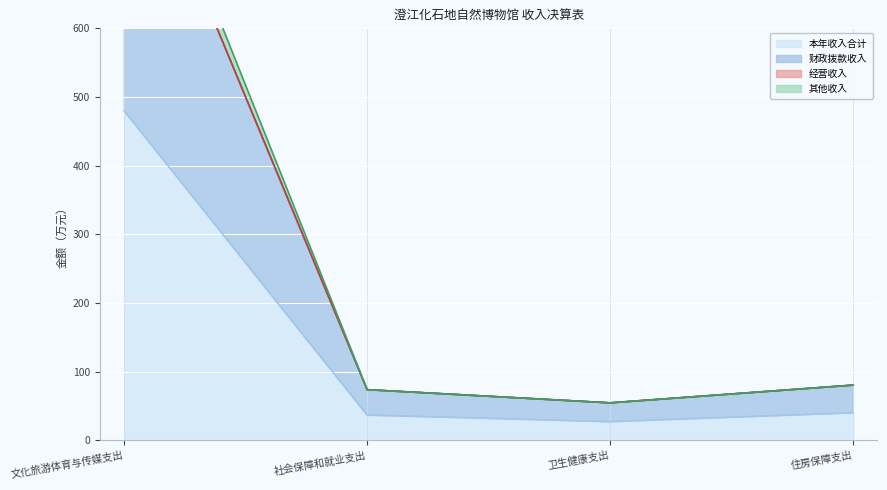

What is the label of the 4th point from the right?

文化旅游体育与传媒支出